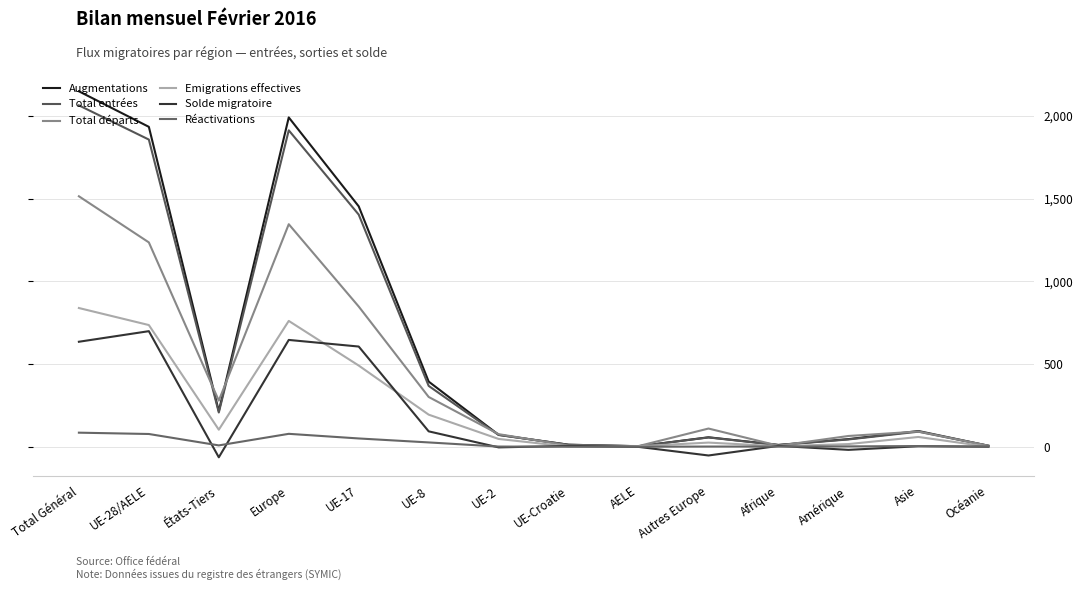

What is the lowest value of the Total entrées series?

3